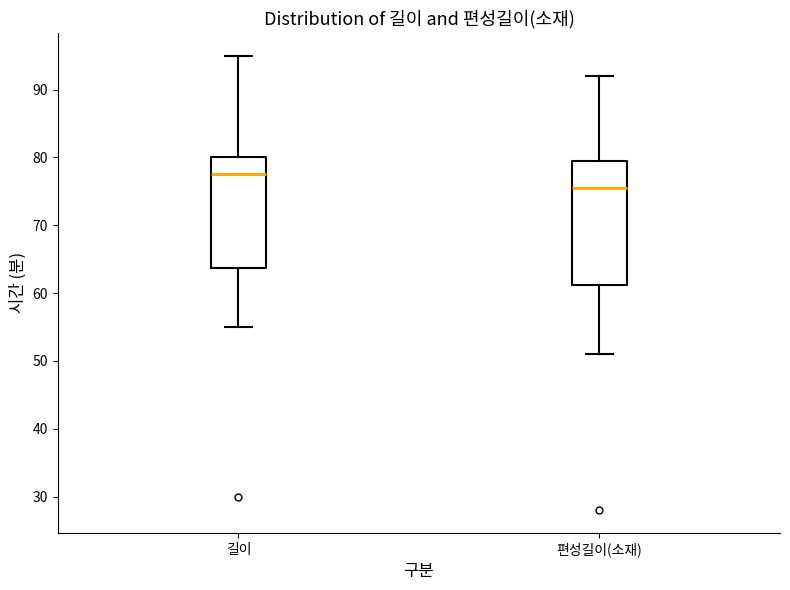

Comparing the boxes themselves (not the whiskers), which one is the tallest?

편성길이(소재)